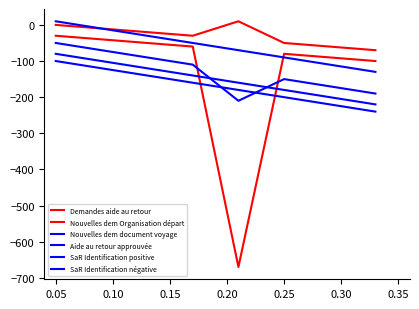

At how many categories does at least one series exceed -92?

8